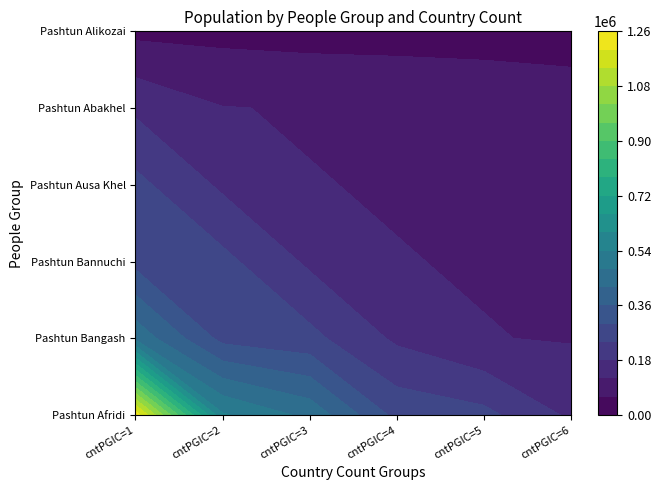

Rank the categories by Pashtun Bangash value from highest to lowest.

cntPGIC=1, cntPGIC=2, cntPGIC=3, cntPGIC=4, cntPGIC=5, cntPGIC=6